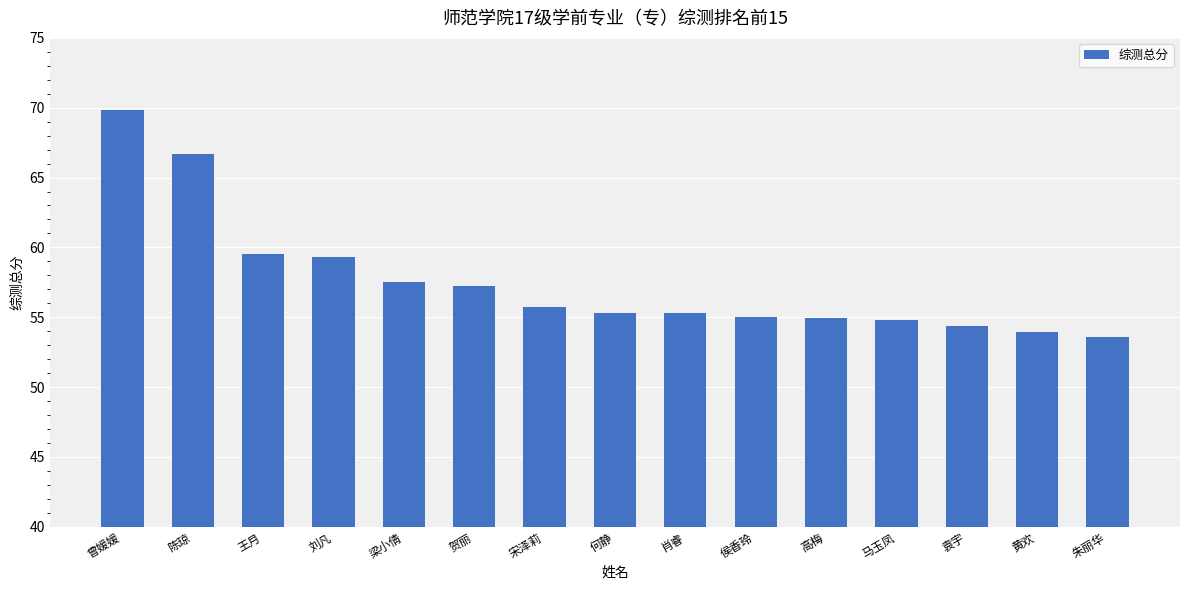

What is the value of the 3rd bar from the left?

59.5